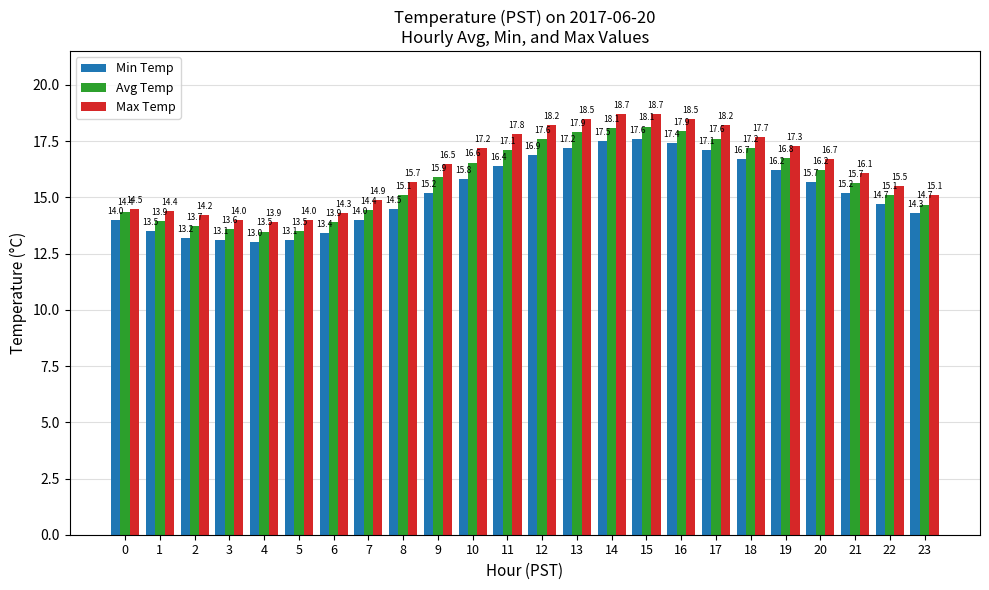

What is the difference between the maximum and second lowest values in the Max Temp series?

4.7